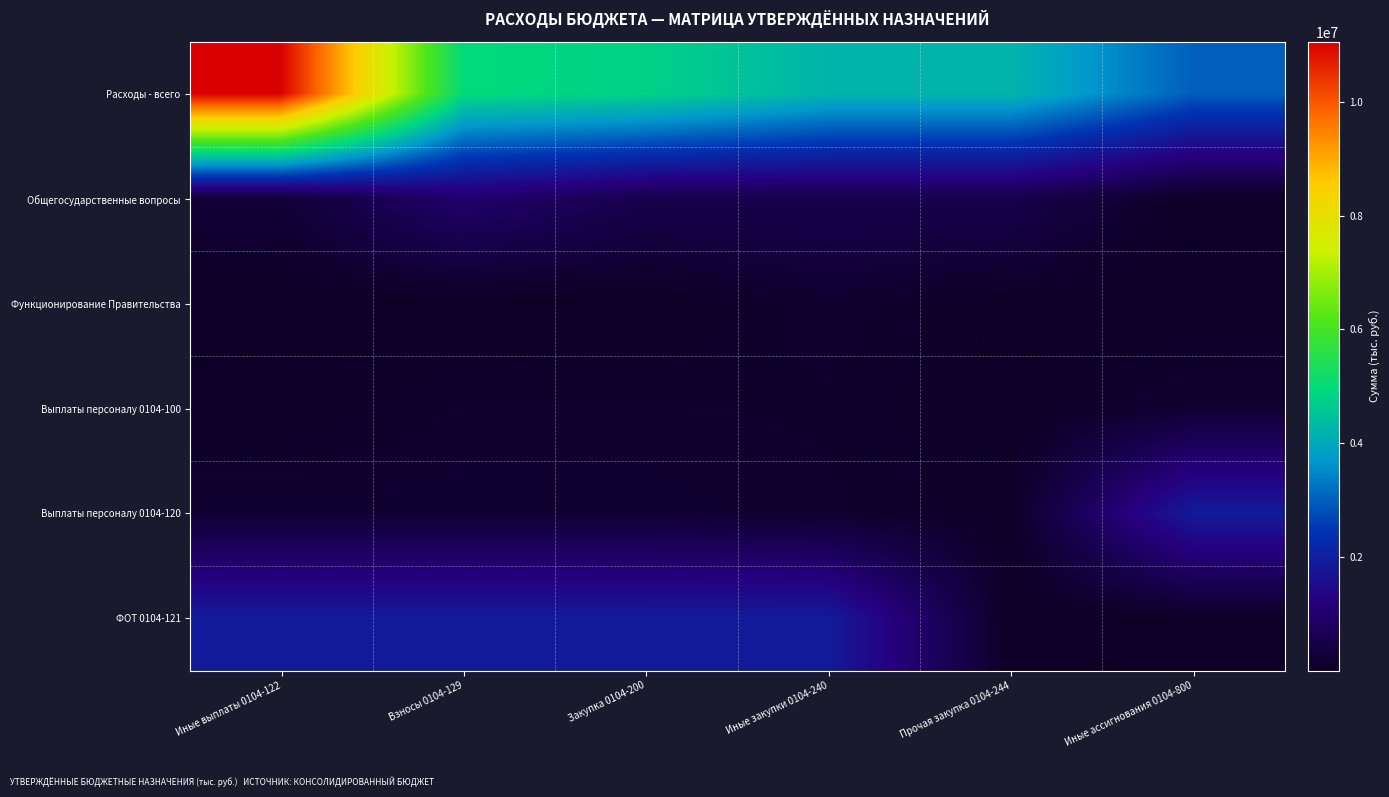

Reading left to right, list all the values displayed in this chart.

Расходы - всего: Иные выплаты 0104-122=11057331.1	Взносы 0104-129=4958200.0	Закупка 0104-200=4791800.0	Иные закупки 0104-240=4224900.0	Прочая закупка 0104-244=4224900.0	Иные ассигнования 0104-800=2989900.0
Общегосударственные вопросы: Иные выплаты 0104-122=258500.0	Взносы 0104-129=976500.0	Закупка 0104-200=553600.0	Иные закупки 0104-240=553600.0	Прочая закупка 0104-244=553600.0	Иные ассигнования 0104-800=13300.0
Функционирование Правительства: Иные выплаты 0104-122=13300.0	Взносы 0104-129=10900.0	Закупка 0104-200=2400.0	Иные закупки 0104-240=166400.0	Прочая закупка 0104-244=25000.0	Иные ассигнования 0104-800=25000.0
Выплаты персоналу 0104-100: Иные выплаты 0104-122=25000.0	Взносы 0104-129=141400.0	Закупка 0104-200=141400.0	Иные закупки 0104-240=121400.0	Прочая закупка 0104-244=20000.0	Иные ассигнования 0104-800=203500.0
Выплаты персоналу 0104-120: Иные выплаты 0104-122=203500.0	Взносы 0104-129=203500.0	Закупка 0104-200=203500.0	Иные закупки 0104-240=145300.0	Прочая закупка 0104-244=58200.0	Иные ассигнования 0104-800=1890900.0
ФОТ 0104-121: Иные выплаты 0104-122=1890900.0	Взносы 0104-129=1890900.0	Закупка 0104-200=1890900.0	Иные закупки 0104-240=1890900.0	Прочая закупка 0104-244=7000.0	Иные ассигнования 0104-800=7000.0